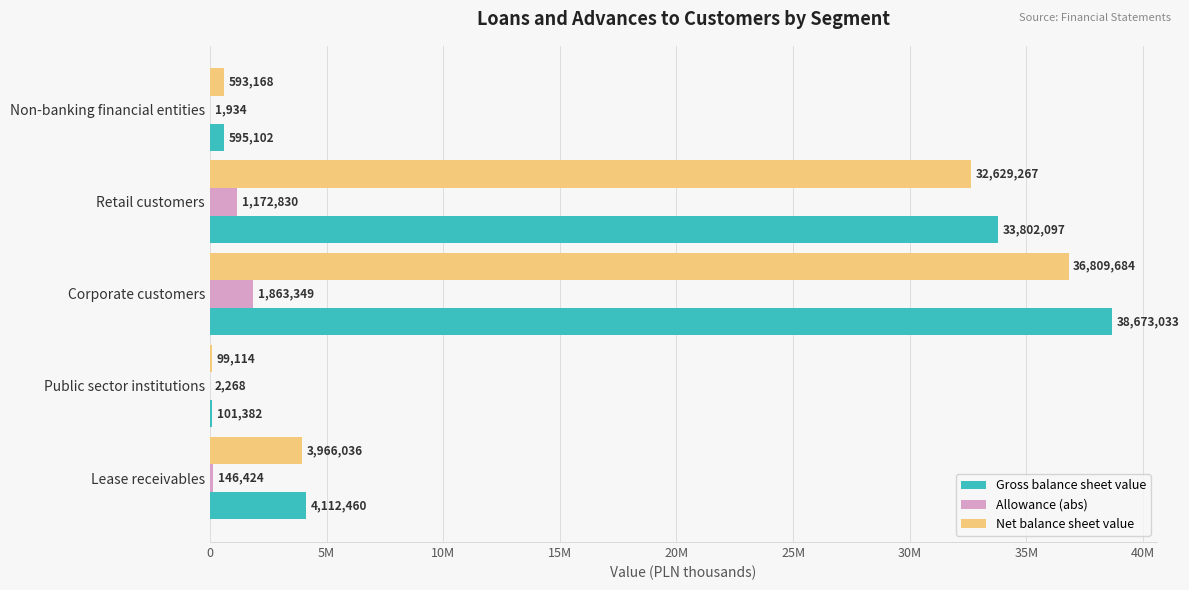

Reading left to right, extract all data points from this chart.

Gross balance sheet value: 595102	33802097	38673033	101382	4112460
Allowance (abs): 1934	1172830	1863349	2268	146424
Net balance sheet value: 593168	32629267	36809684	99114	3966036